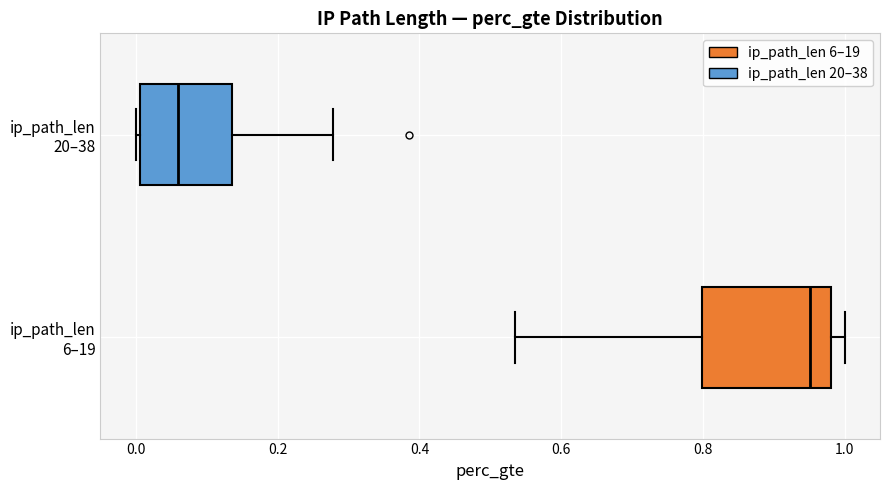

Reading bottom to top, transcribe this box plot: for each box, give where its median line is, the range the box spans, and where its two whiskers end, as read against the x-axis. The values are not printed on the chart, so give them approximately, as read against the axis.

ip_path_len 6–19: median 0.96, box 0.80 to 0.98, whiskers 0.54 to 1.00
ip_path_len 20–38: median 0.06, box 0.00 to 0.14, whiskers 0.00 to 0.28